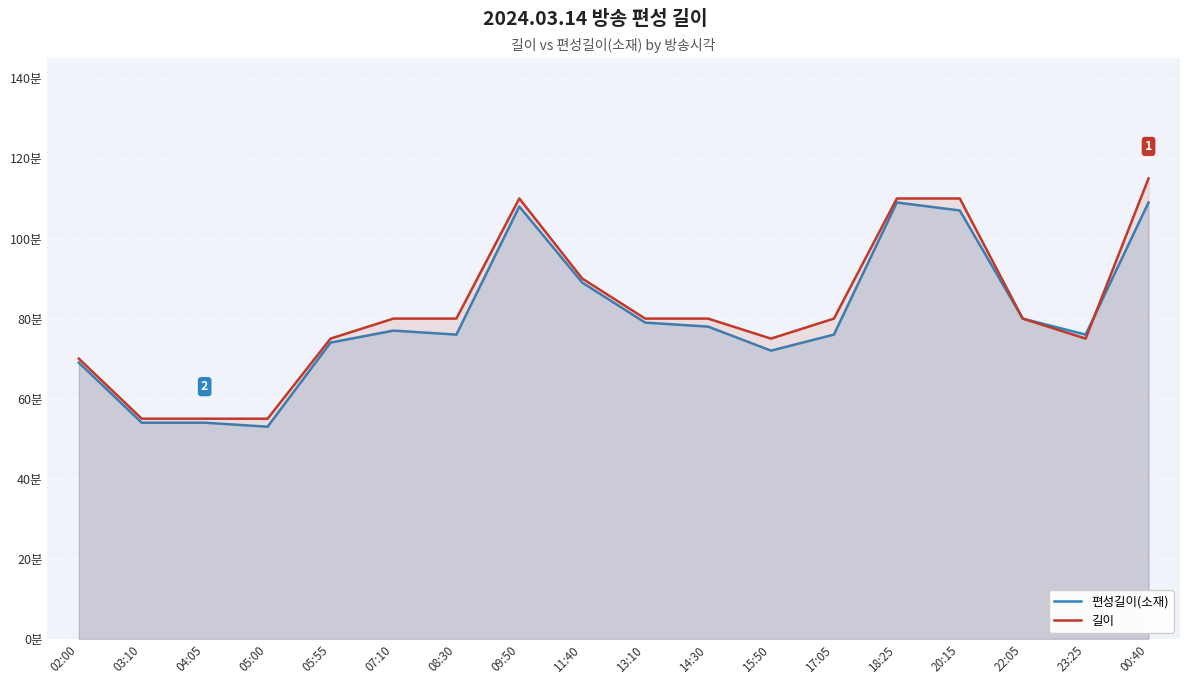

How many data points in 길이 are above 80?

5